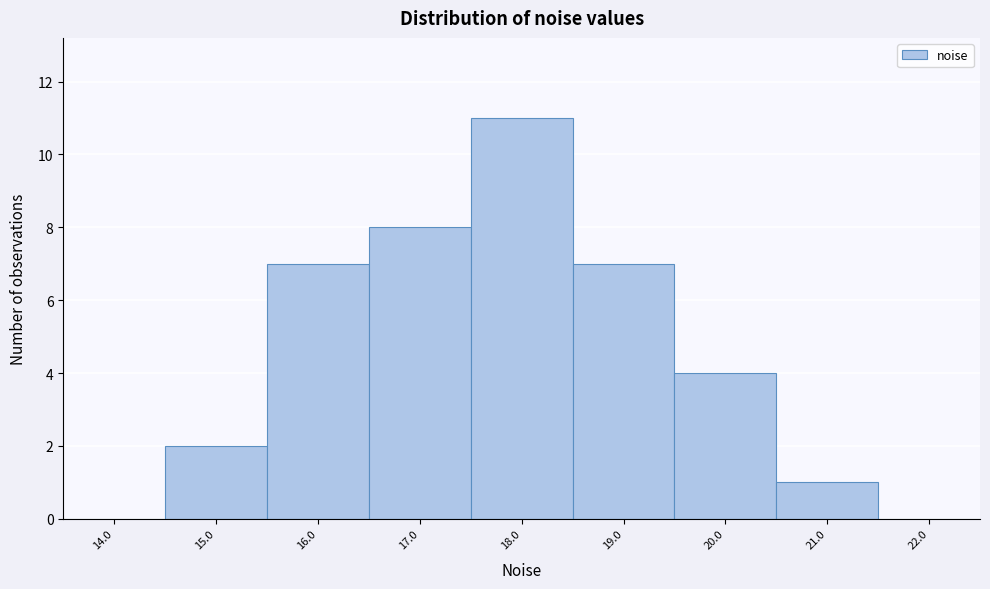

Reading left to right, extract all data points from this chart.

14.0=0	15.0=2	16.0=7	17.0=8	18.0=11	19.0=7	20.0=4	21.0=1	22.0=0